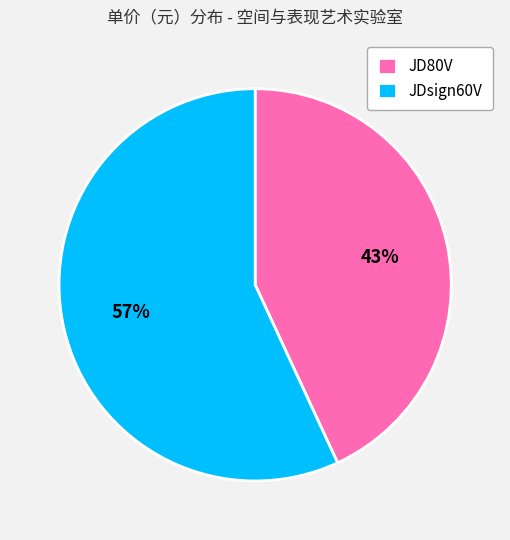

Is the sum of JDsign60V and JD80V greater than half?

Yes